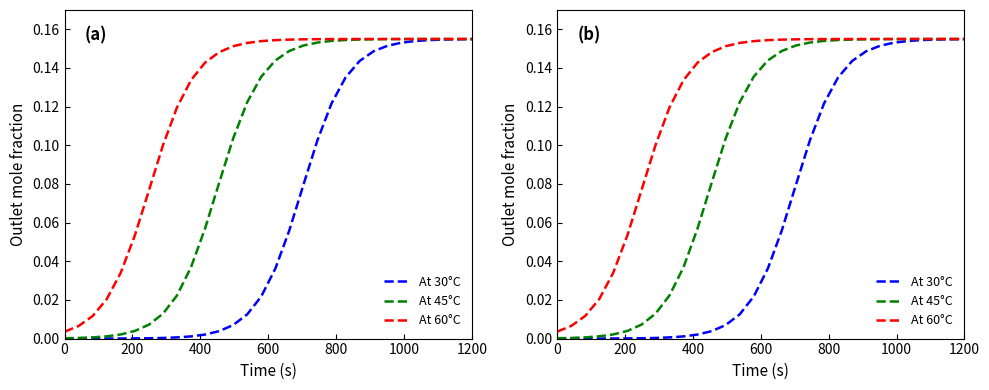

Is it true that At 45°C equals 0.1 at 12?

False